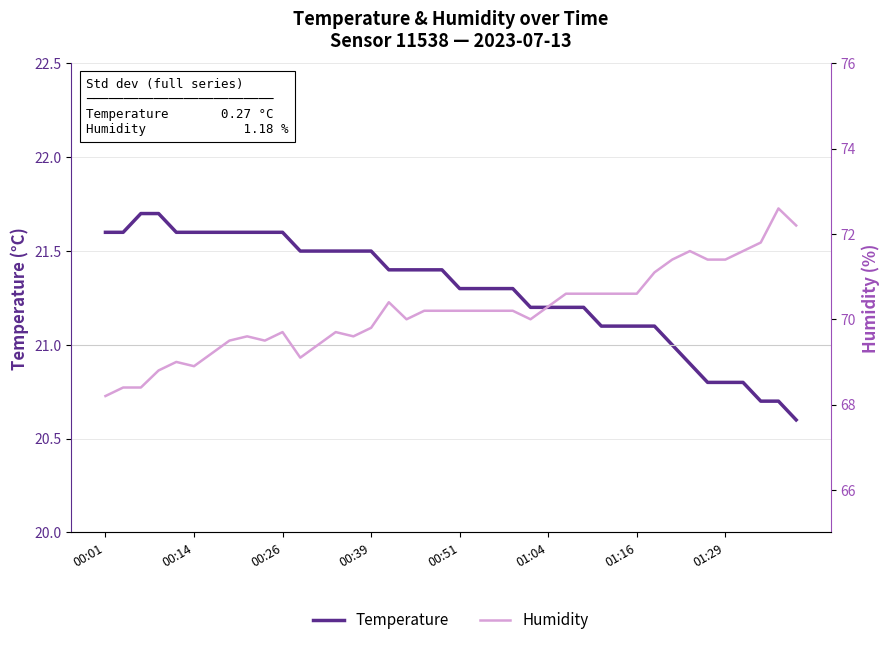

Which series has the largest total across all categories?

humidity